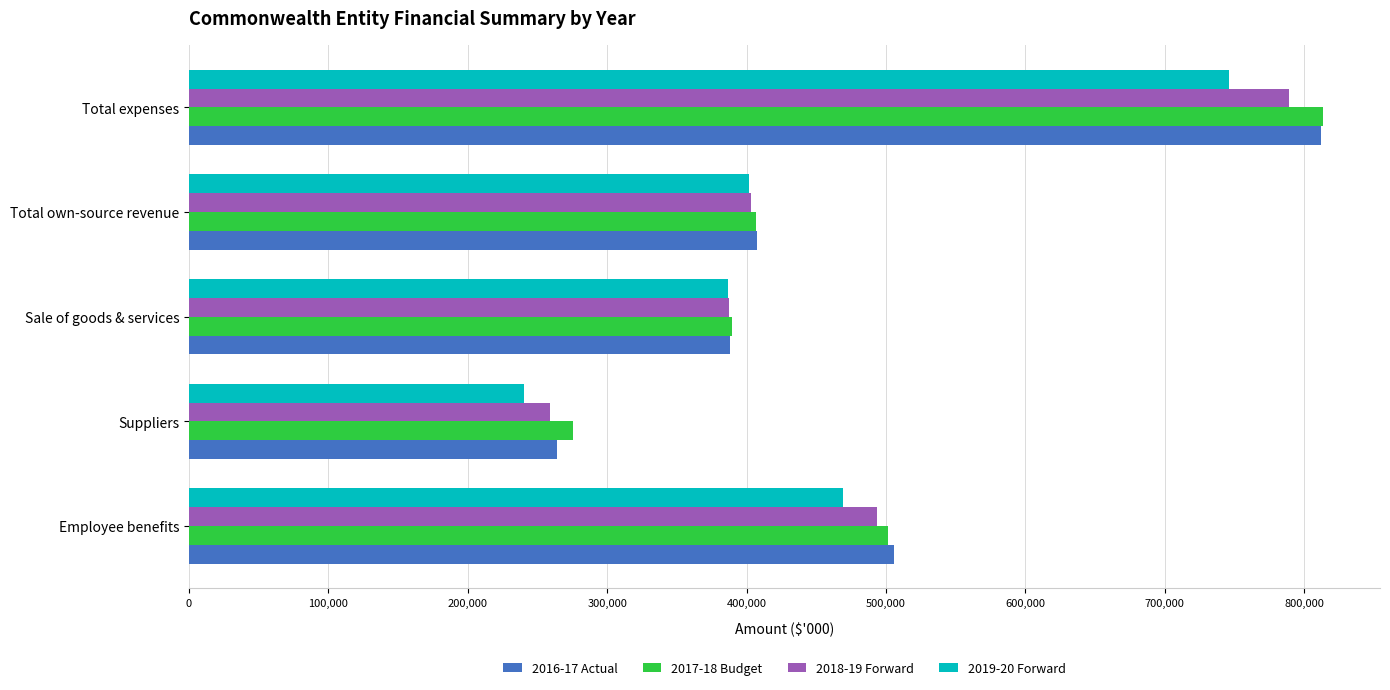

List the labels in order of 2018-19 Forward value, smallest first.

Suppliers, Sale of goods & services, Total own-source revenue, Employee benefits, Total expenses